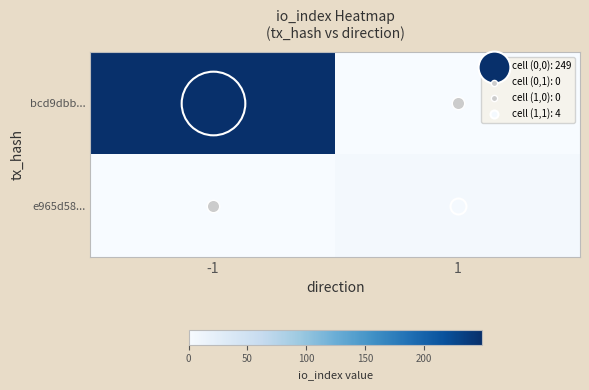

Which series changed the most between -1 and 1?

bcd9dbb...